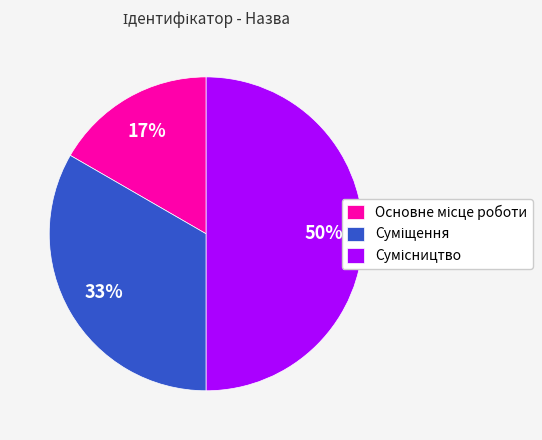

To the nearest percent, what is the difference between the largest and smallest slice percentages?

33%